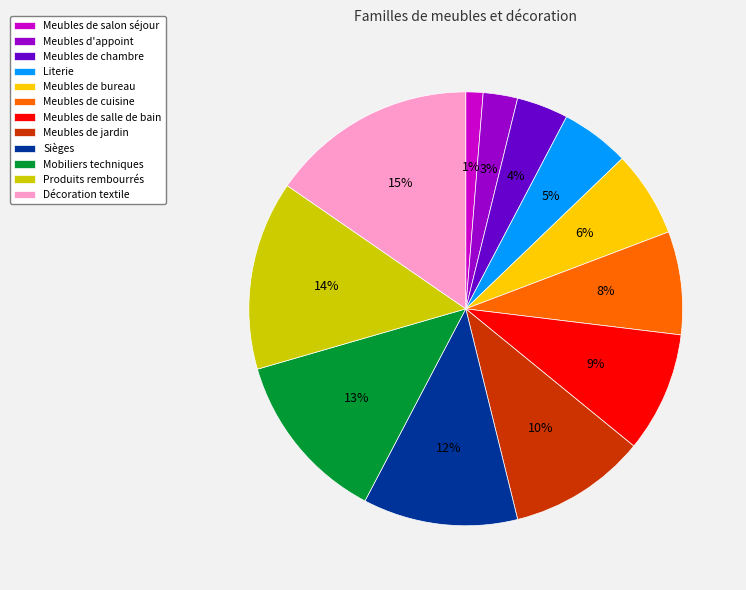

To the nearest percent, what portion does Literie represent?

5%